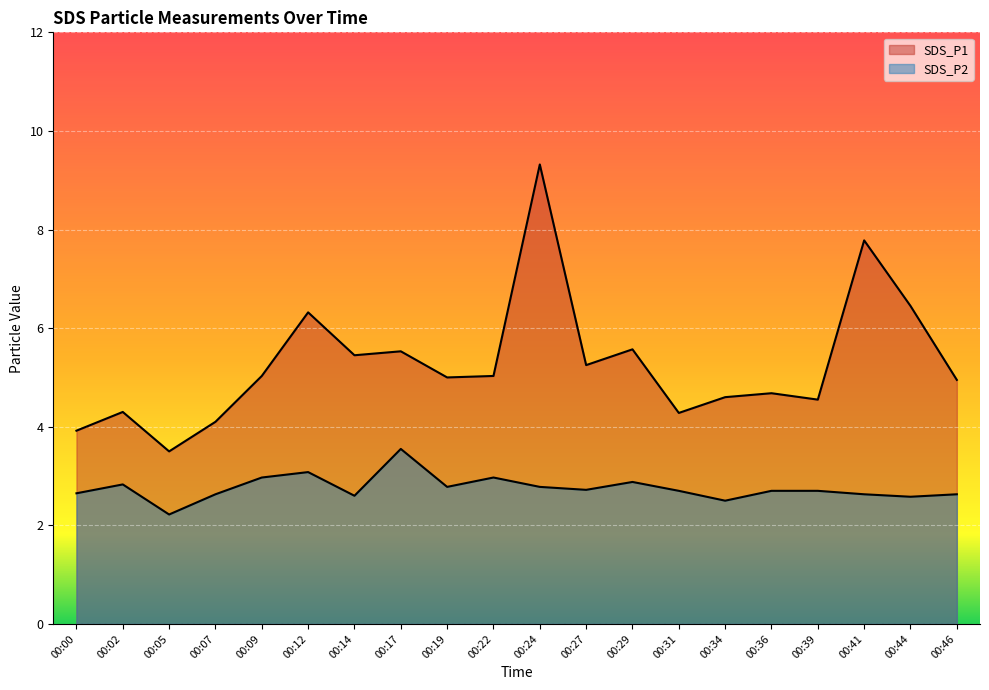

List the labels in order of SDS_P1 value, smallest first.

00:05, 00:00, 00:07, 00:31, 00:02, 00:39, 00:34, 00:36, 00:46, 00:19, 00:09, 00:22, 00:27, 00:14, 00:17, 00:29, 00:12, 00:44, 00:41, 00:24